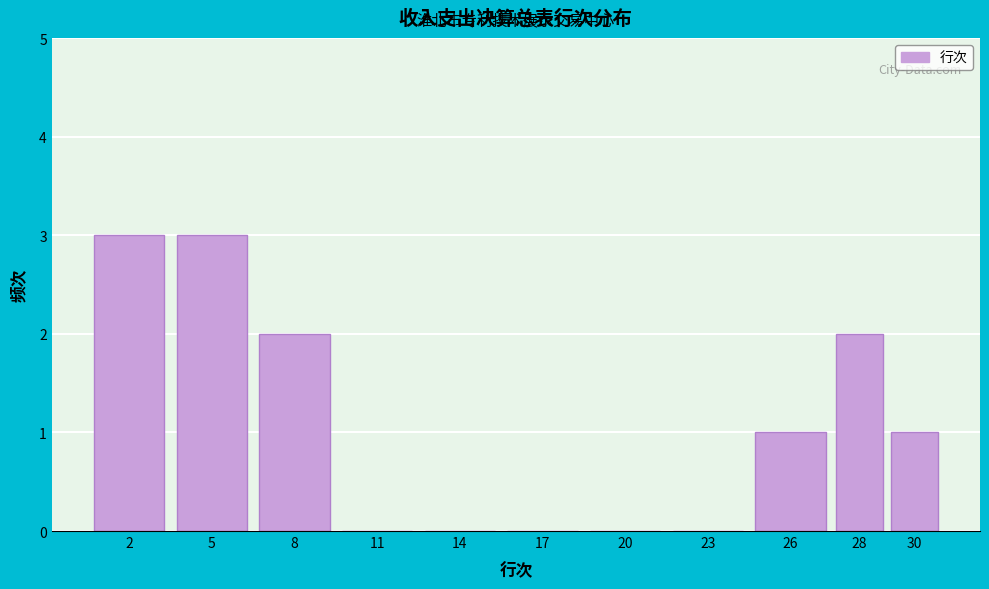

Reading left to right, extract all data points from this chart.

2=3	5=3	8=2	11=0	14=0	17=0	20=0	23=0	26=1	28=2	30=1